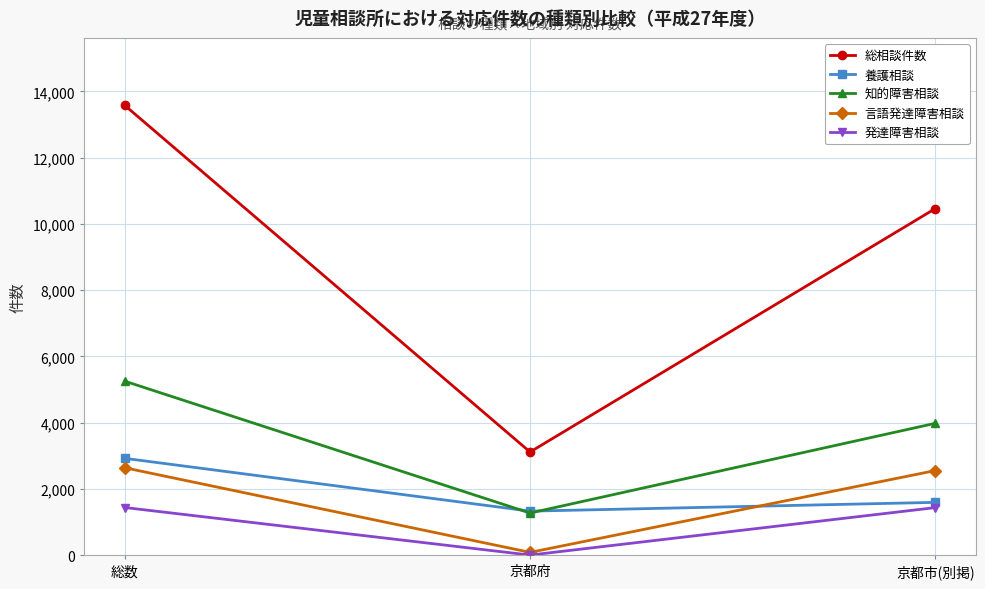

At which label is 養護相談 closest to 2126?

京都市(別掲)